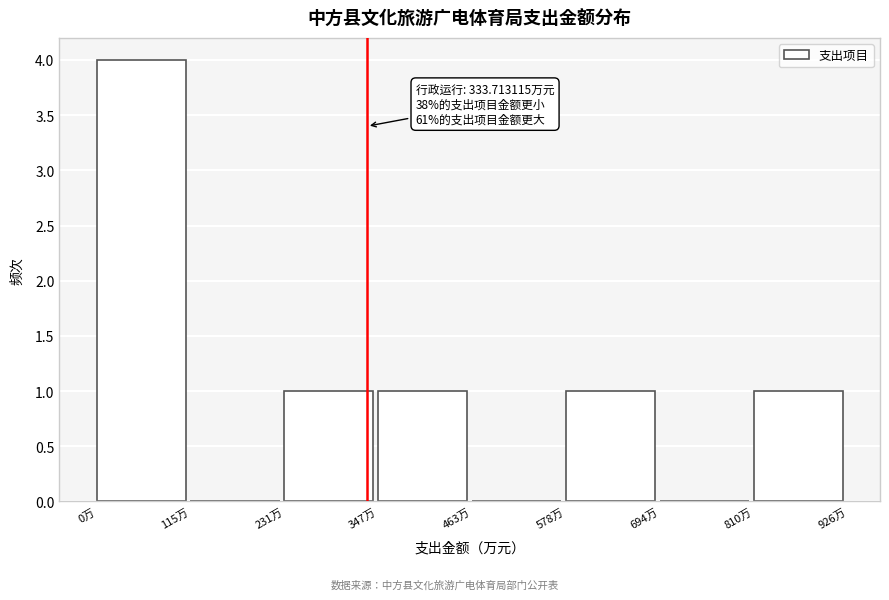

Which range on the x-axis has the tallest bar?

0 to 120